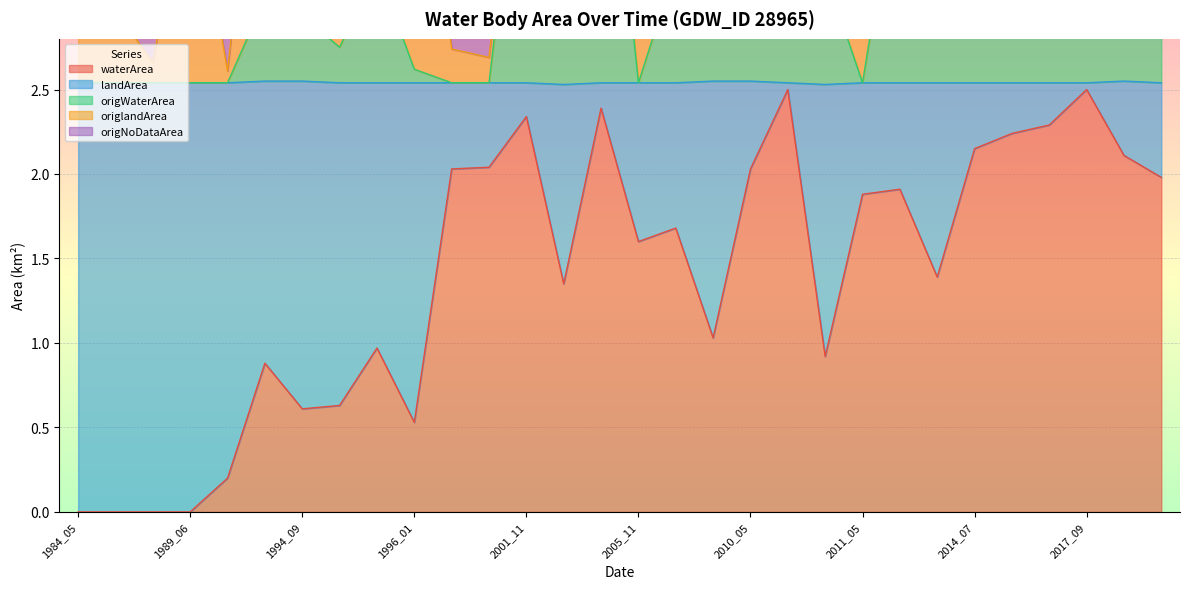

Which category has the highest value in the origNoDataArea series?

2012_07